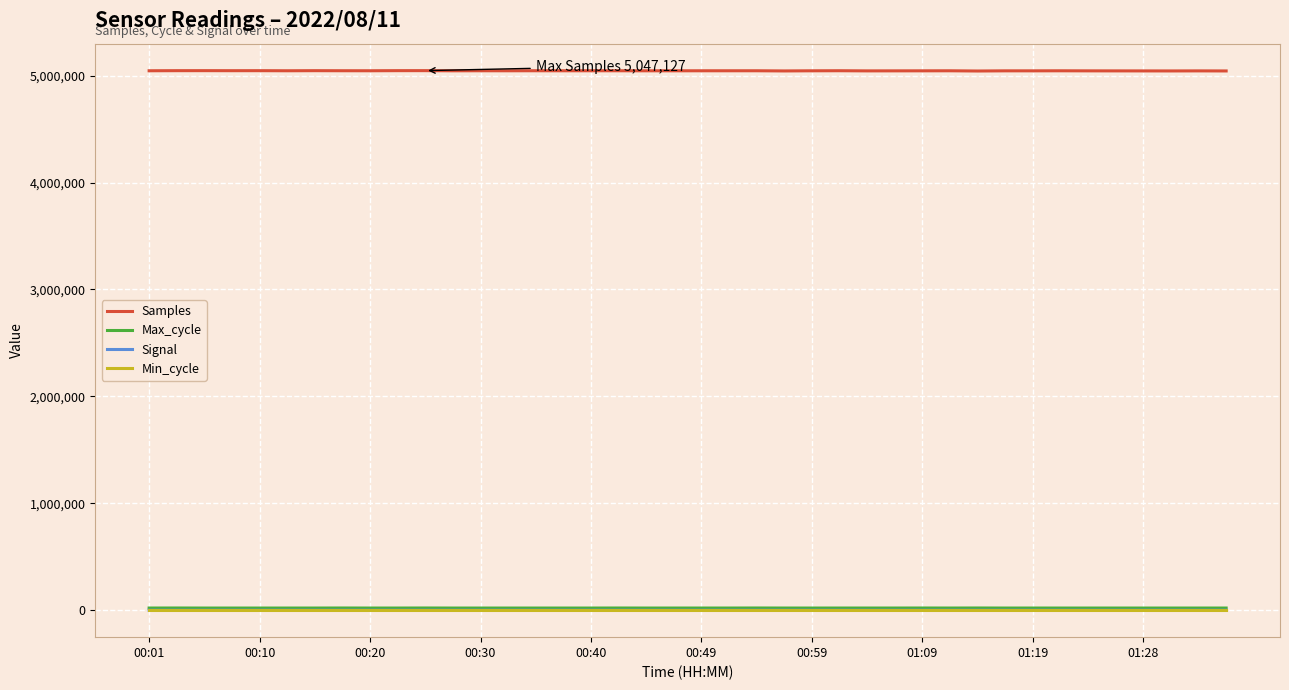

Which series has the largest total across all categories?

Samples